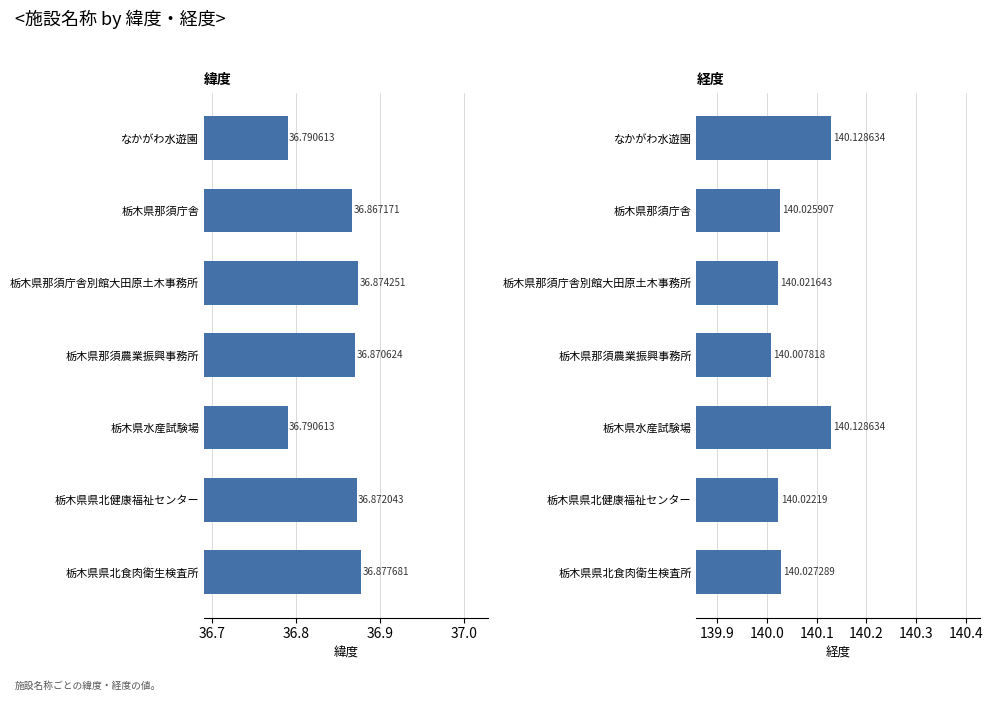

At how many categories does at least one series exceed 66?

7